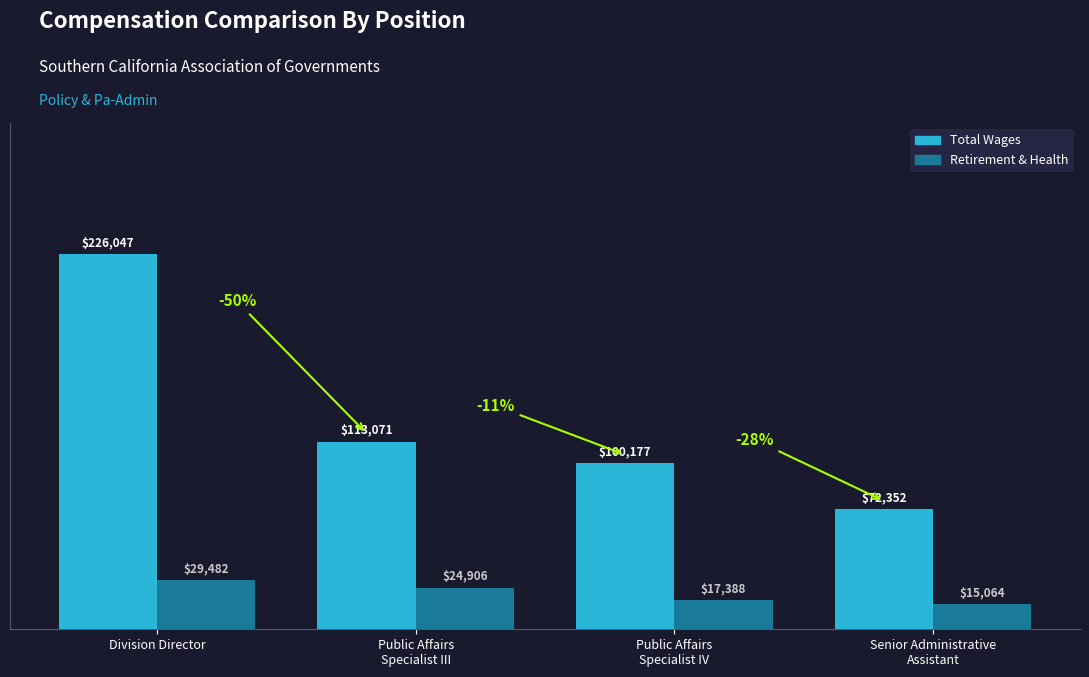

Which label corresponds to the largest value in the chart?

Division Director